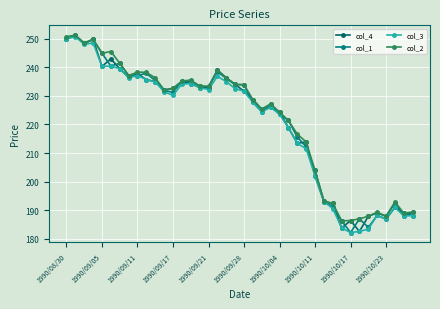

Count the number of data series in this chart.

4